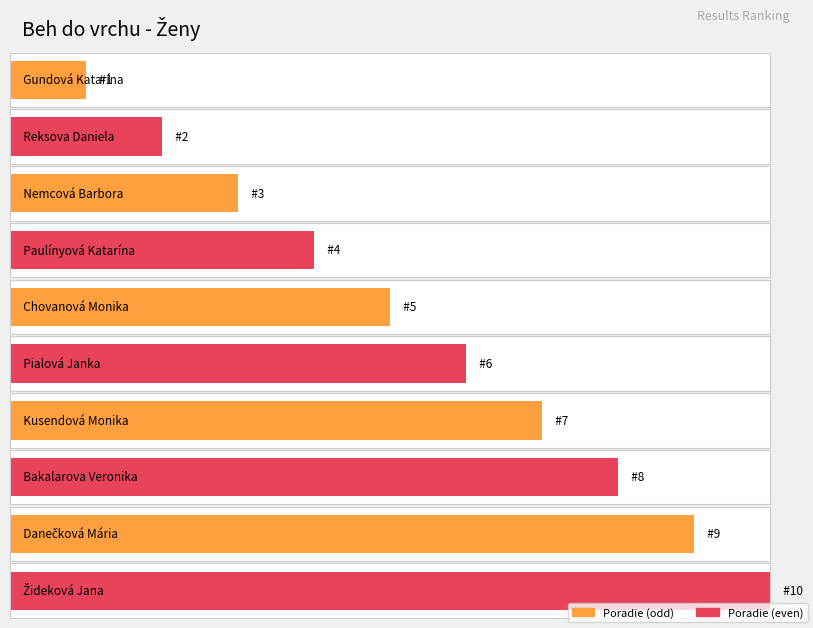

Does the chart contain any negative values?

No